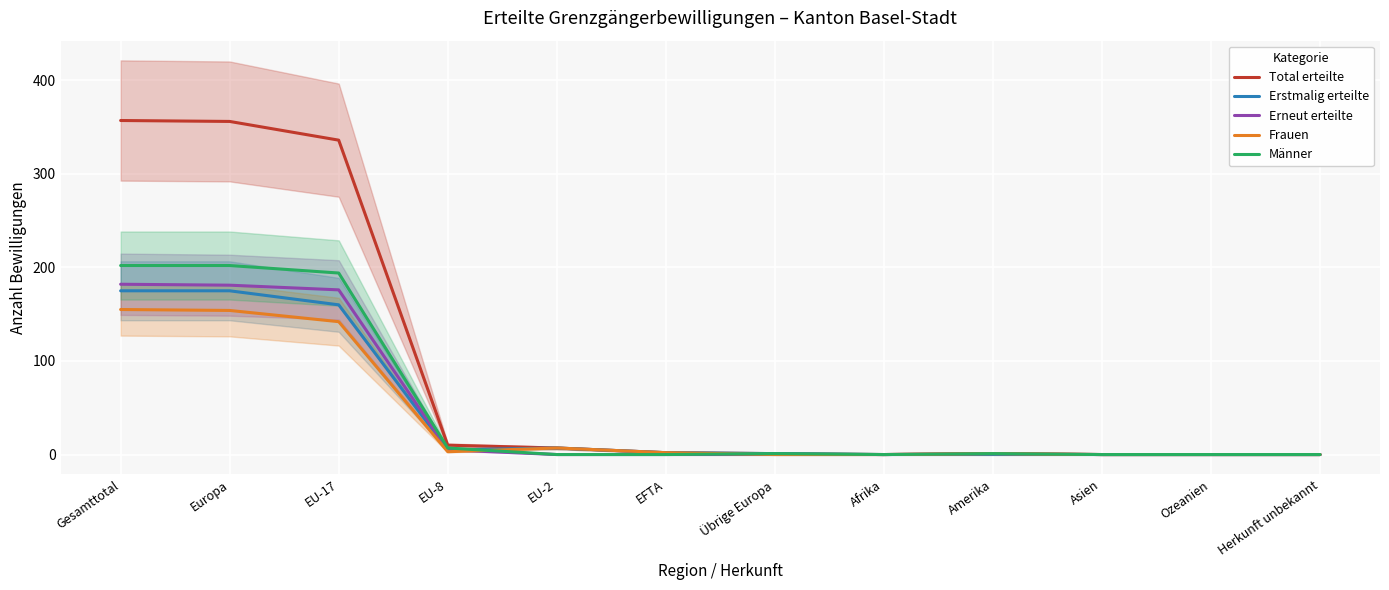

Which category has the lowest value in the Frauen series?

Übrige Europa